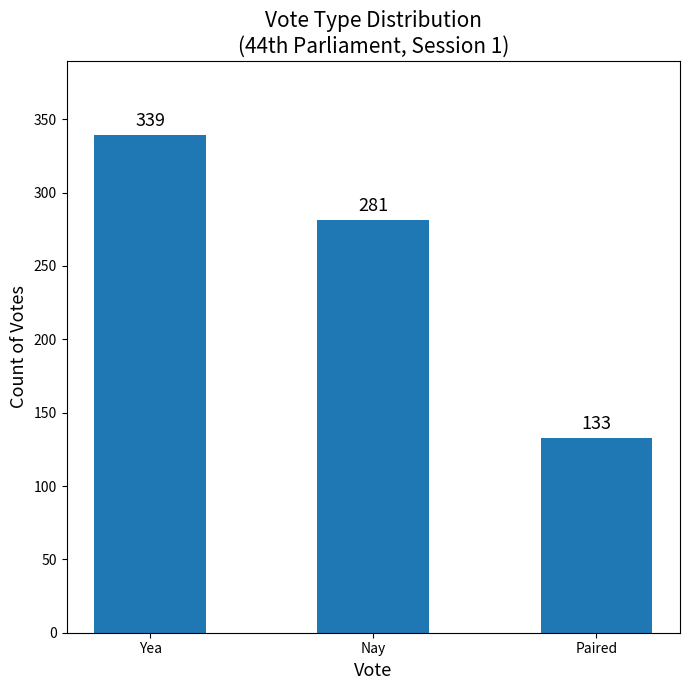

How many bars are there in total?

3